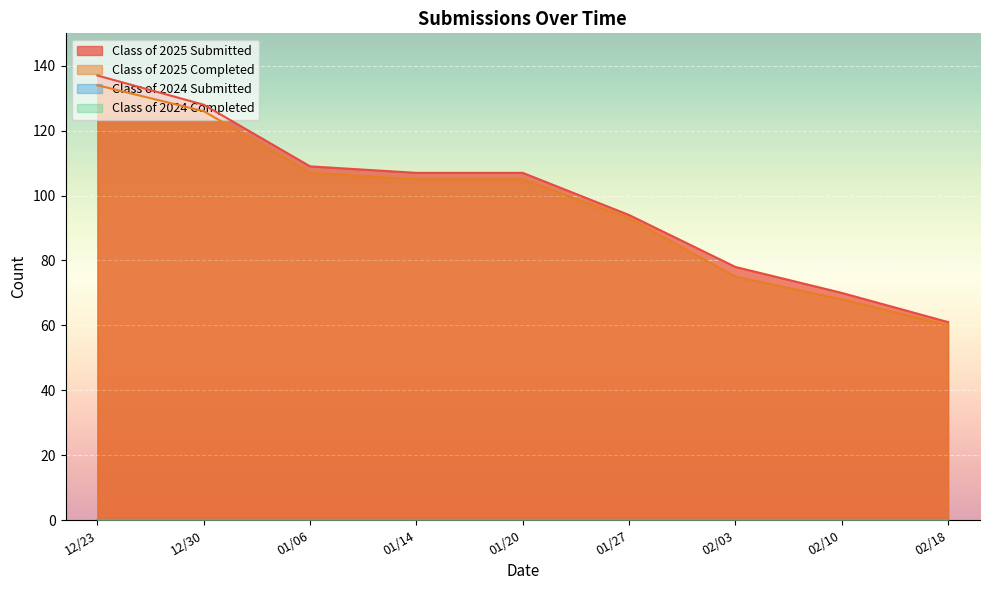

List the series in order of their peak value, highest first.

Class of 2025 Submitted, Class of 2025 Completed